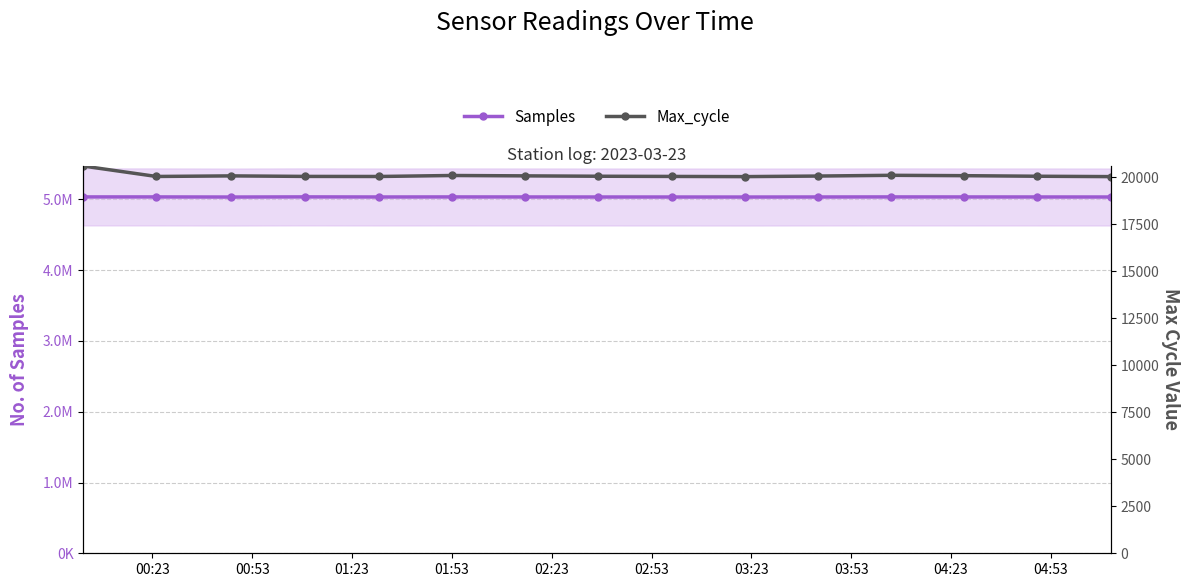

What is the minimum value shown in the chart?

20030